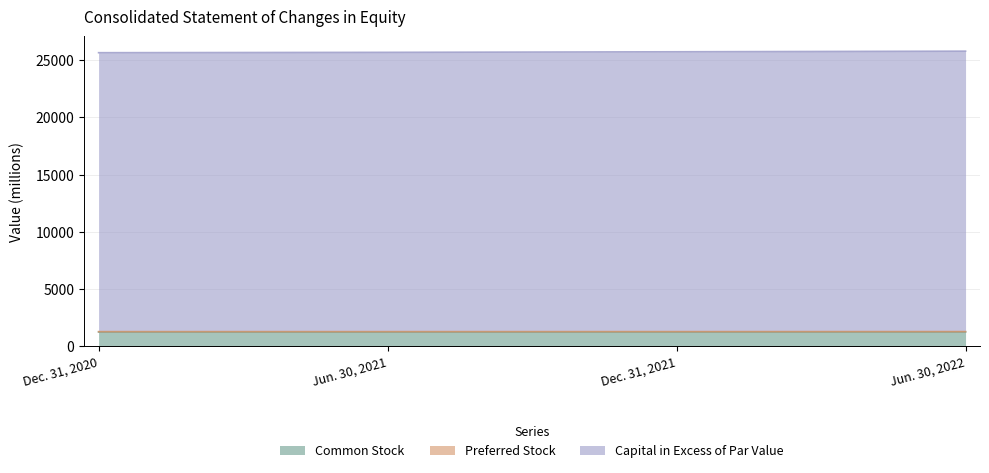

True or false: Capital in Excess of Par Value has a value of 9608 at Jun. 30, 2021.

False